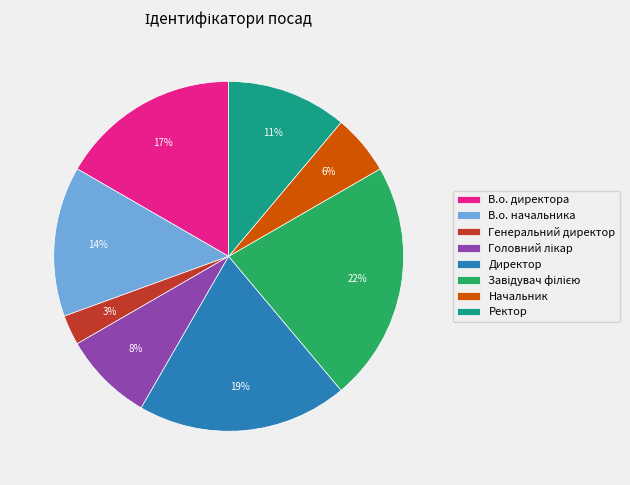

What is the smallest slice in the pie chart?

Генеральний директор